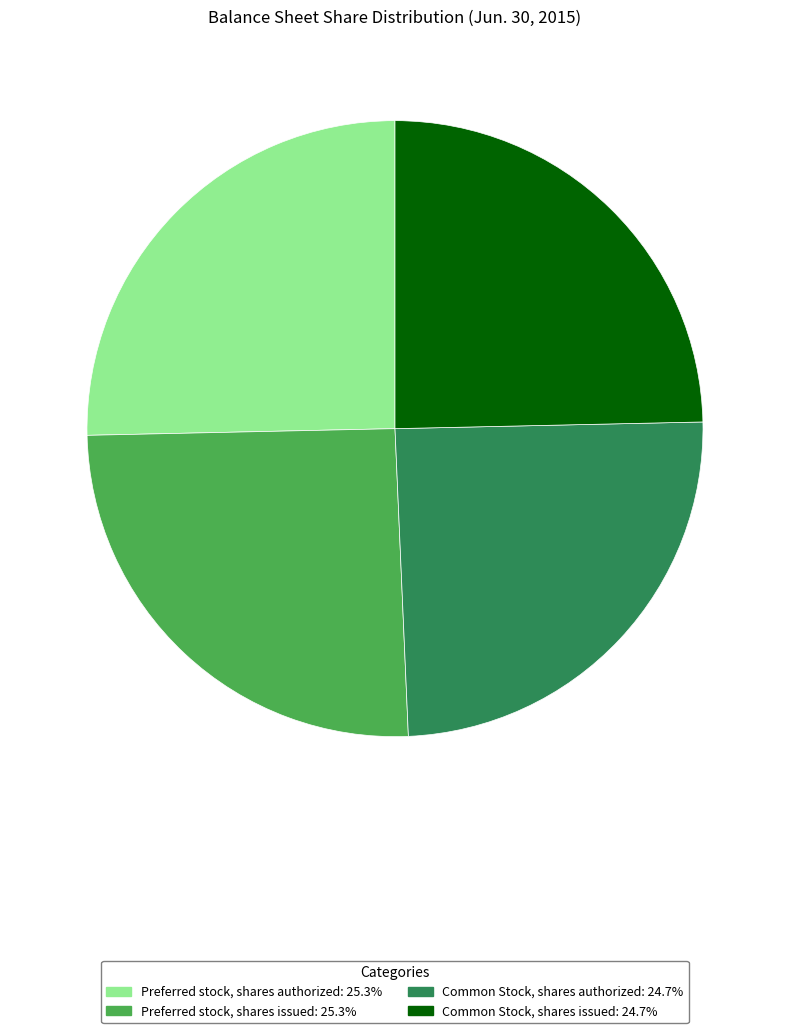

The Preferred stock, shares authorized slice represents 25% of the pie. True or false?

True